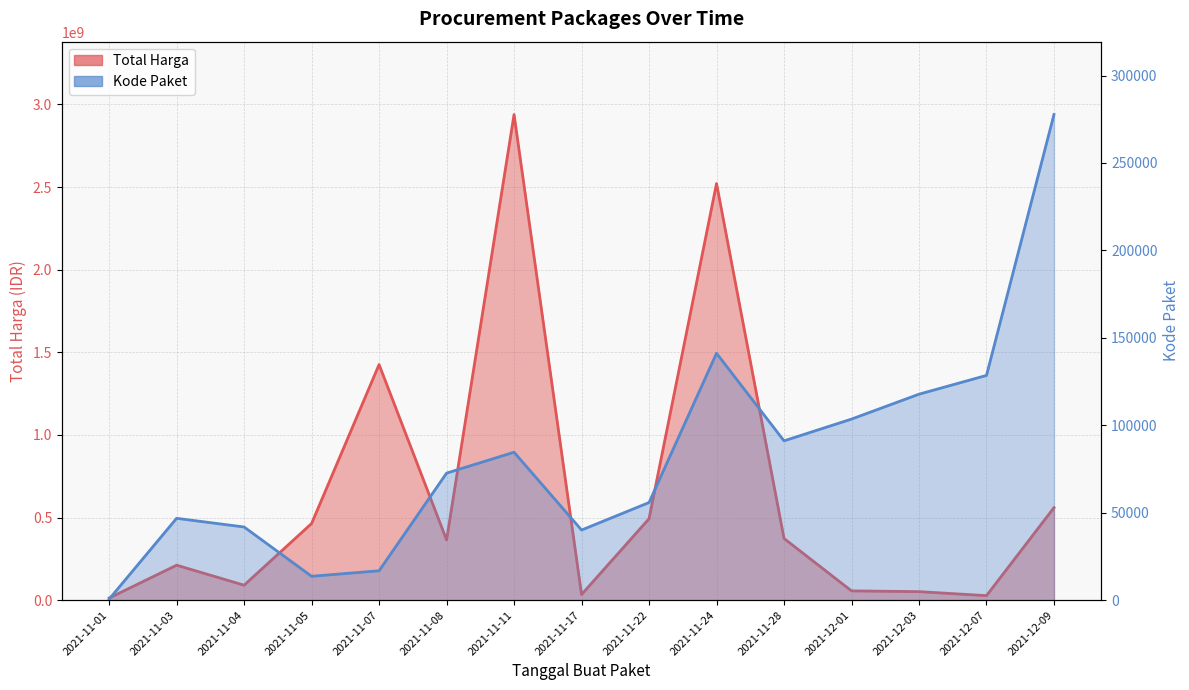

What is the minimum value for Total Harga?

12787500